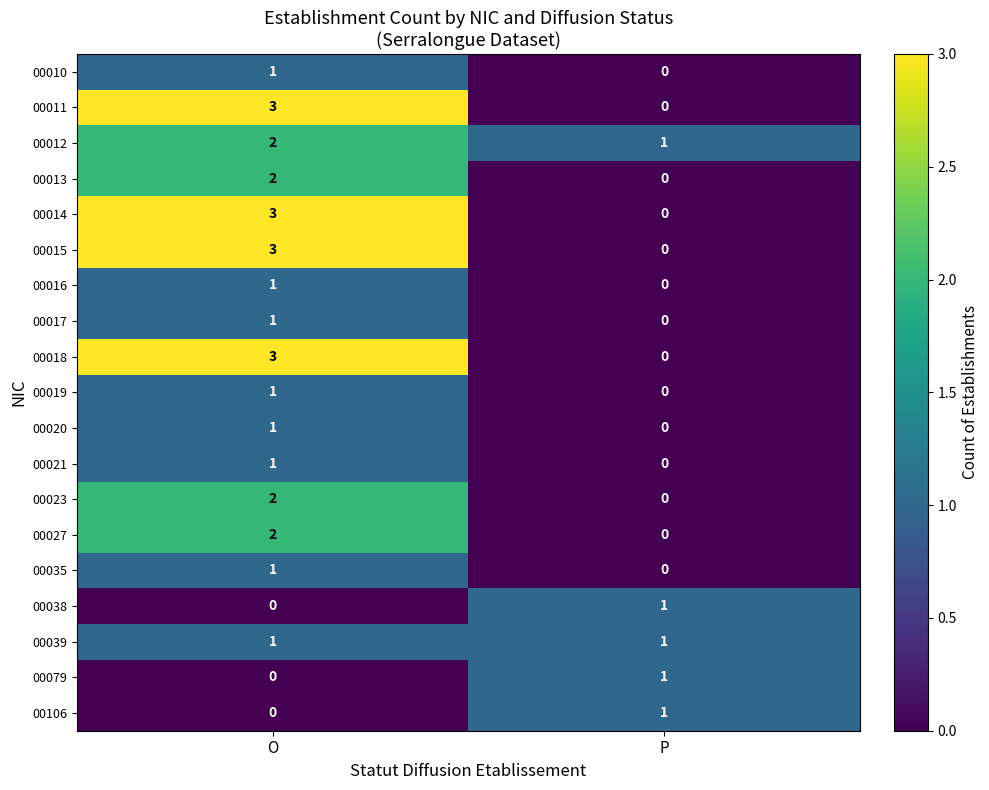

Which category has the highest value across all series?

O